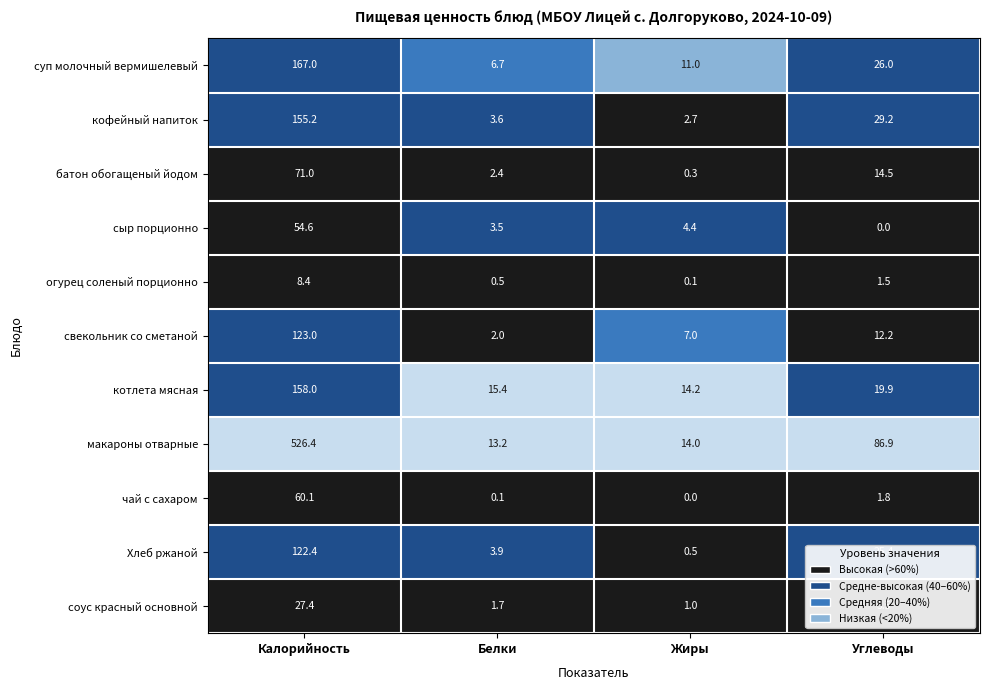

Between Белки and Углеводы, which series saw the biggest shift?

макароны отварные